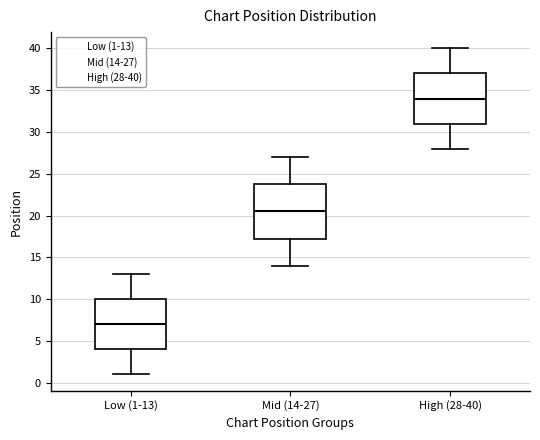

Where is the lower edge of the box for Mid (14-27) on the y-axis? The values are not printed on the chart, so give them approximately, as read against the axis.

17.5